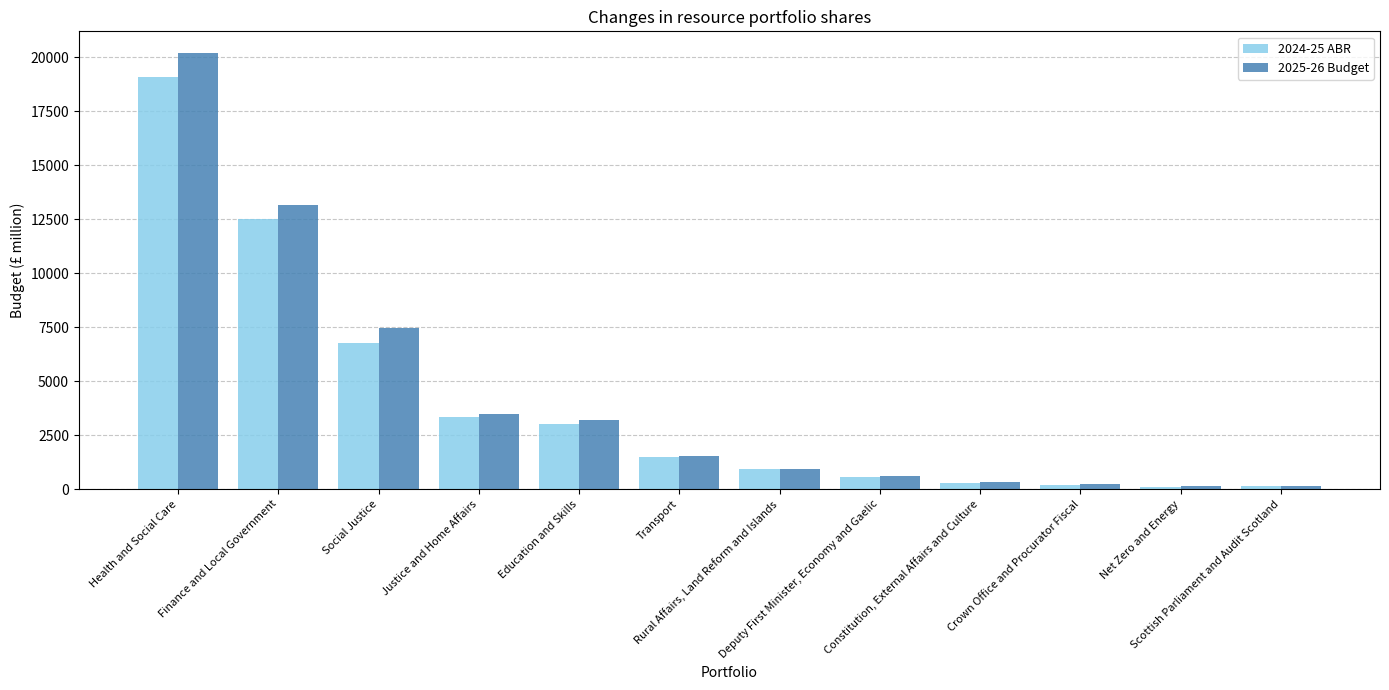

Between Deputy First Minister, Economy and Gaelic and Crown Office and Procurator Fiscal, which series saw the biggest shift?

2025-26 Budget